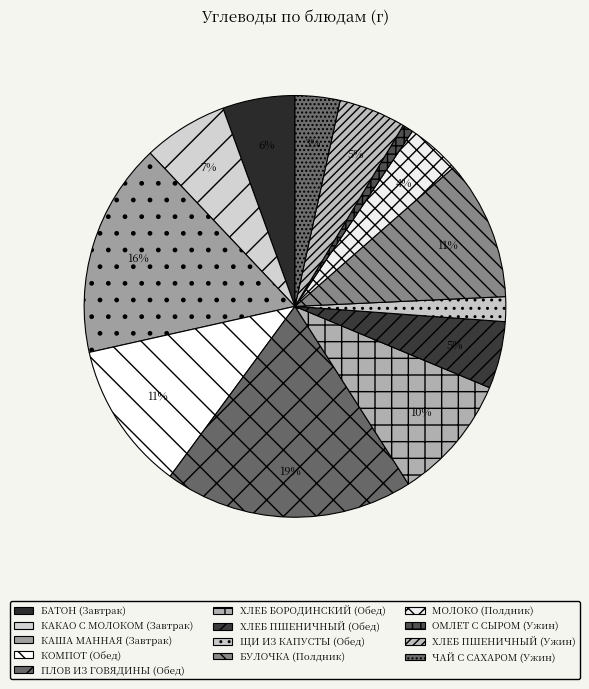

To the nearest percent, what is the combined percentage of БАТОН (Завтрак) and МОЛОКО (Полдник)?

10%